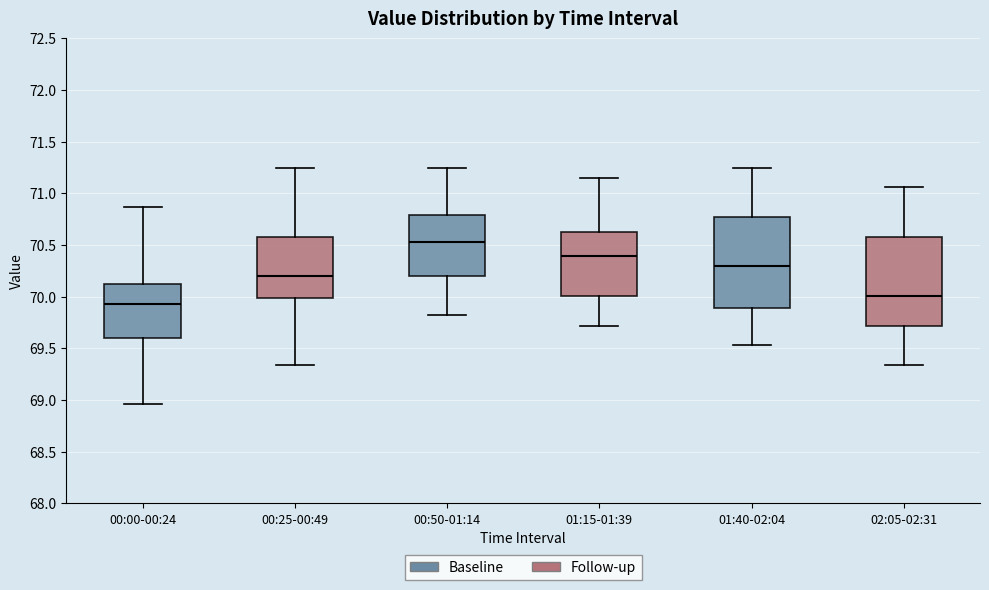

Which box has the highest median line?

00:50-01:14